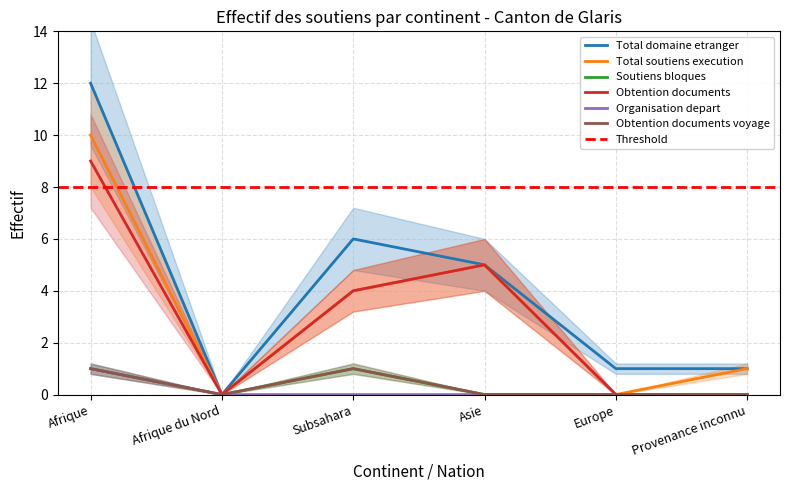

What is the spread (max minus min) of values at Provenance inconnu?

1